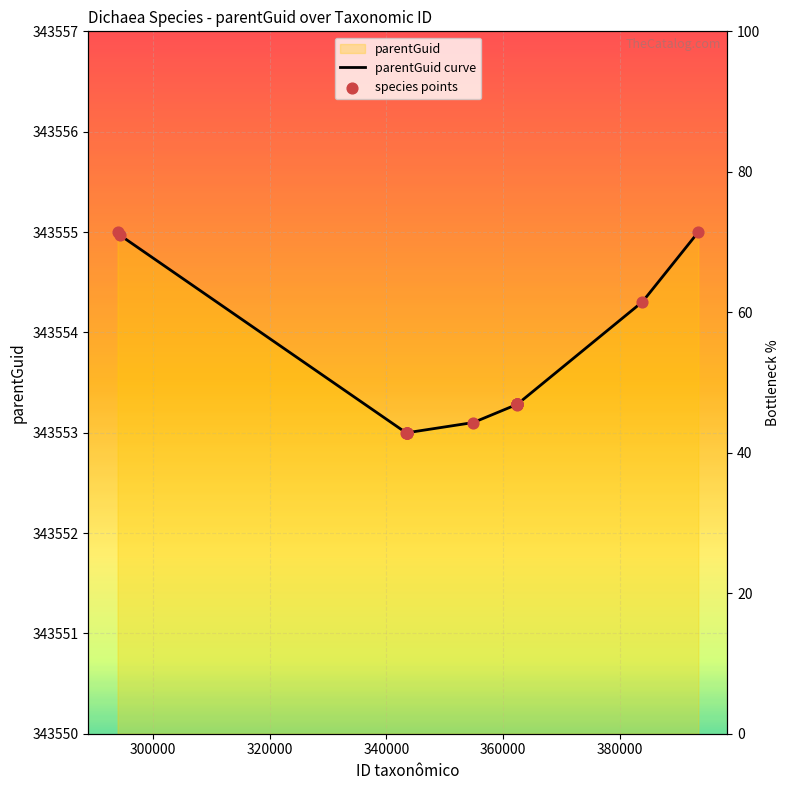

Which series has the widest spread of Y values?

parentGuid curve